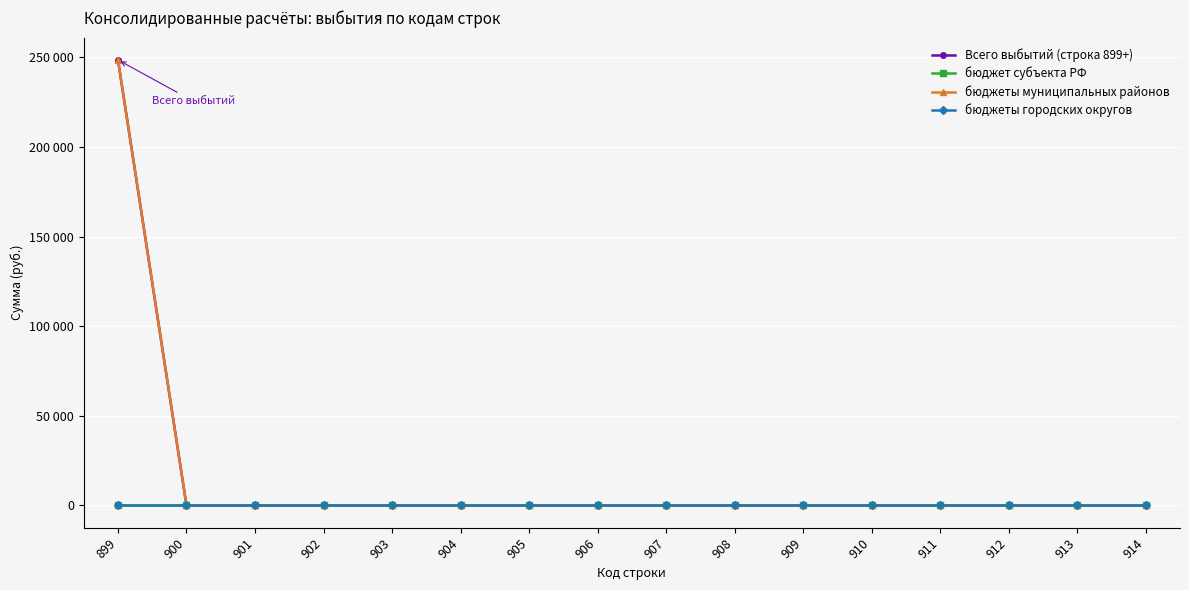

Rank the series at 902 from lowest to highest value.

Всего выбытий (строка 899+), бюджет субъекта РФ, бюджеты муниципальных районов, бюджеты городских округов